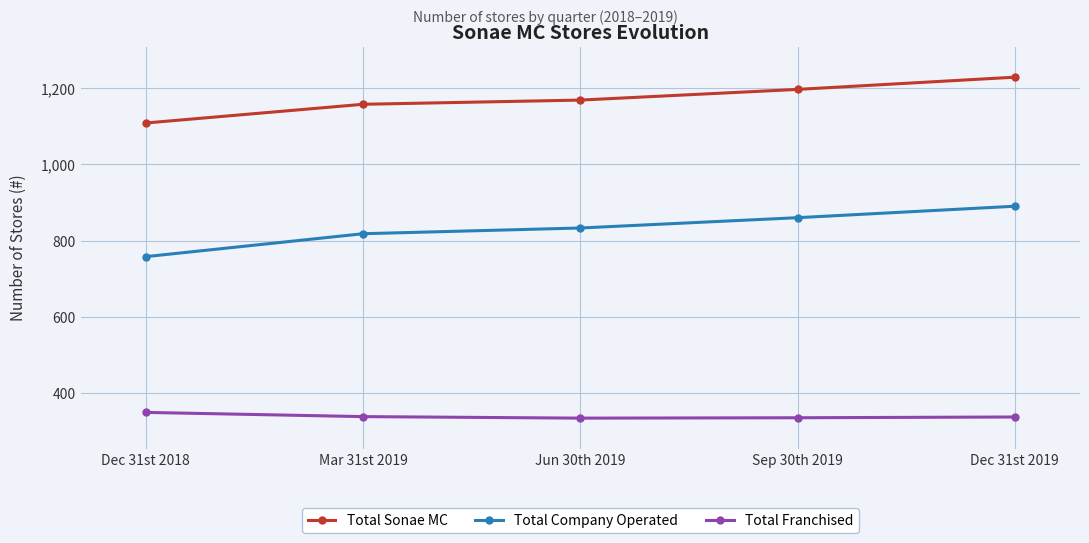

What is the highest value of the Total Franchised series?

350